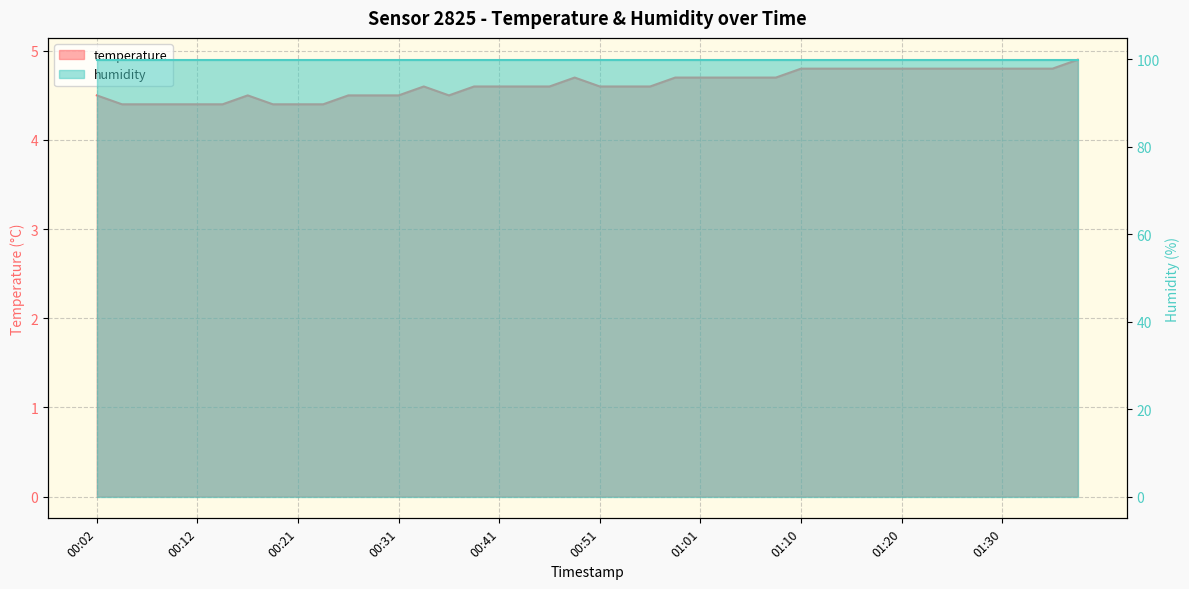

What is the difference between the maximum and second lowest values?

0.5